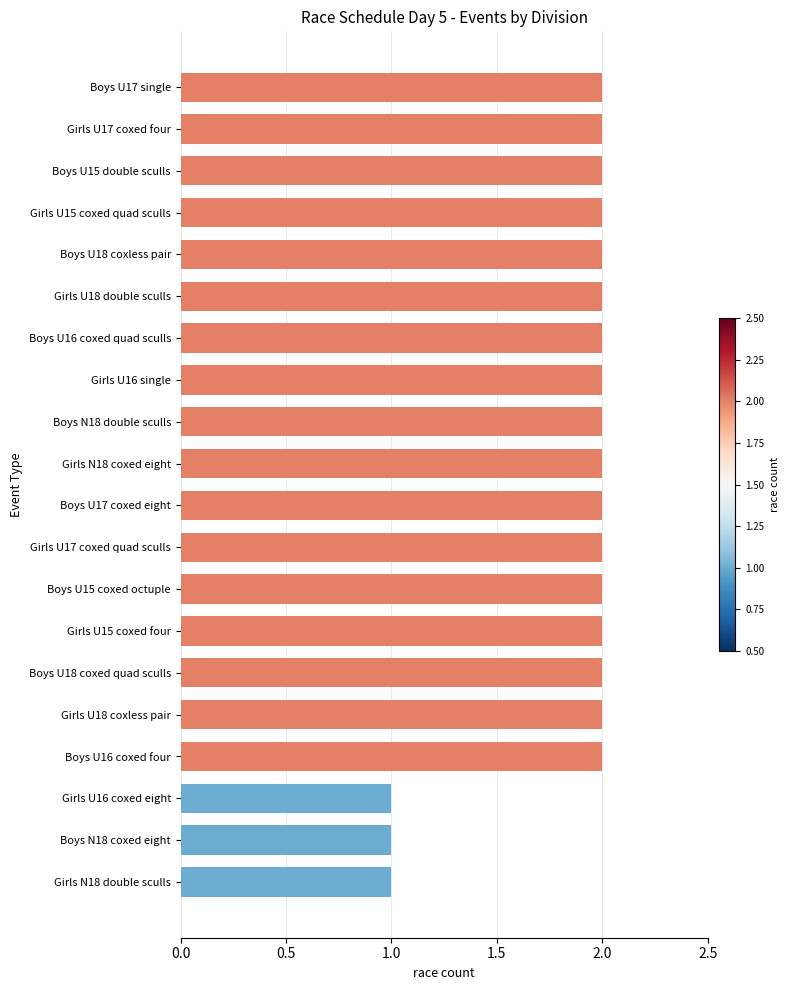

What position from the bottom is Boys N18 coxed eight?

2